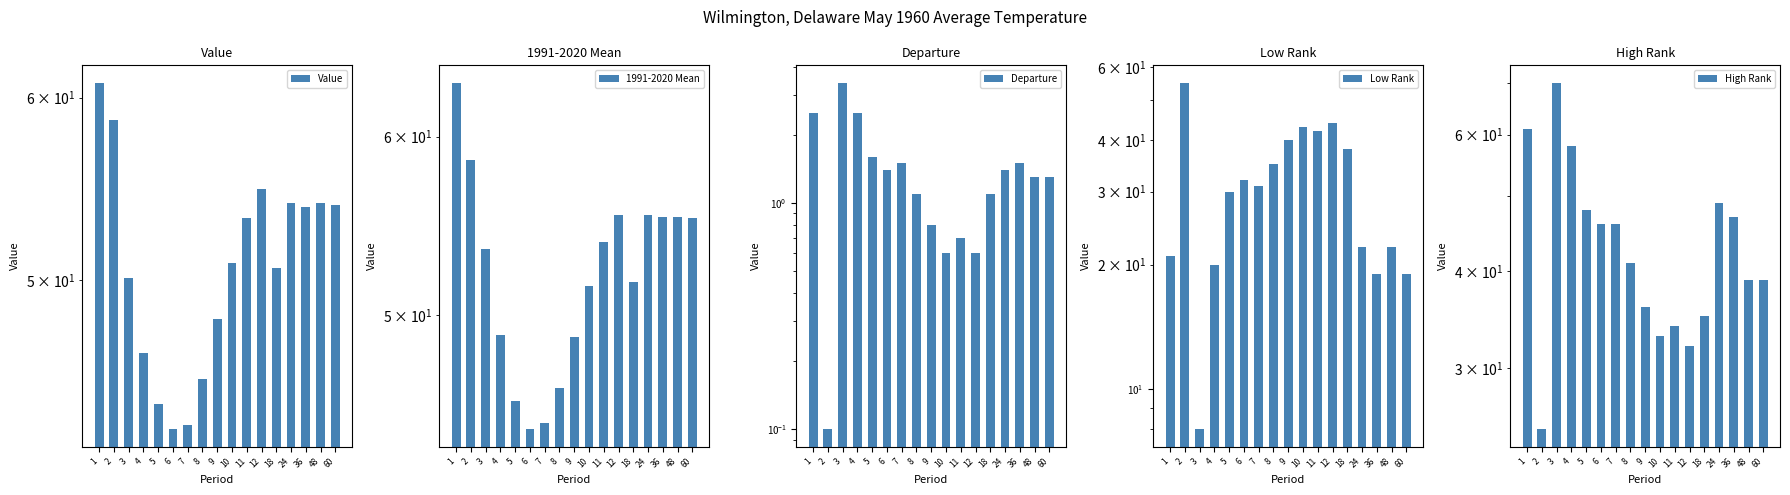

What is the sum of the 1991-2020 Mean values at 9 and 11?

102.8